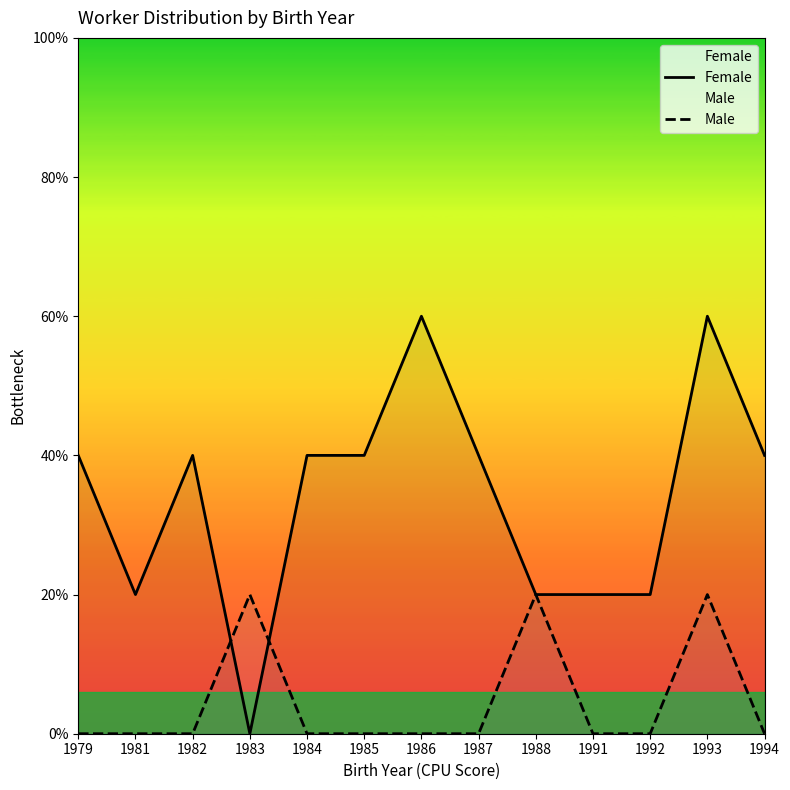

Reading left to right, transcribe all the data shown in this chart.

Female: 2	1	2	0	2	2	3	2	1	1	1	3	2
Male: 0	0	0	1	0	0	0	0	1	0	0	1	0